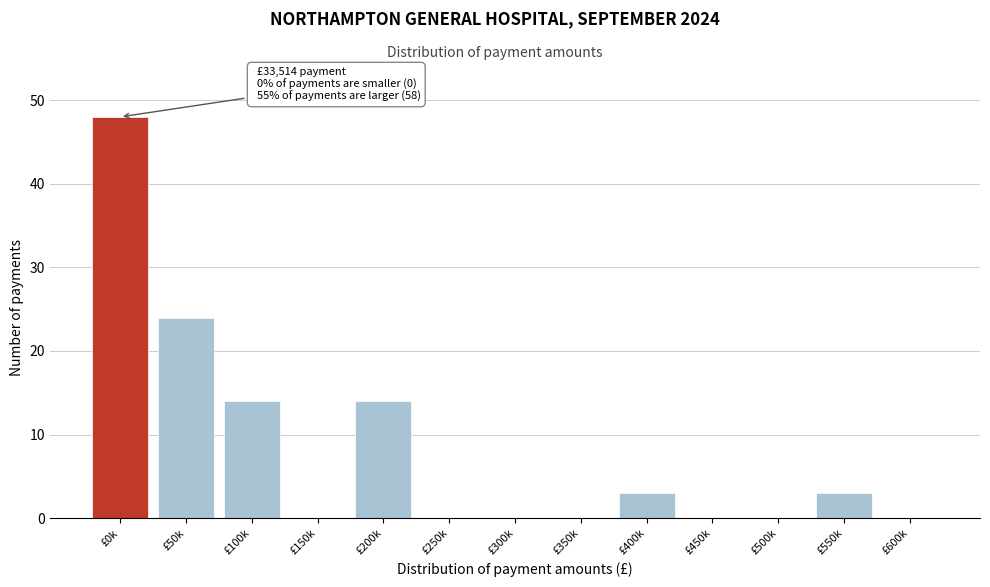

Reading left to right, what are all the values shown in this chart?

£0k=48	£50k=24	£100k=14	£150k=0	£200k=14	£250k=0	£300k=0	£350k=0	£400k=3	£450k=0	£500k=0	£550k=3	£600k=0